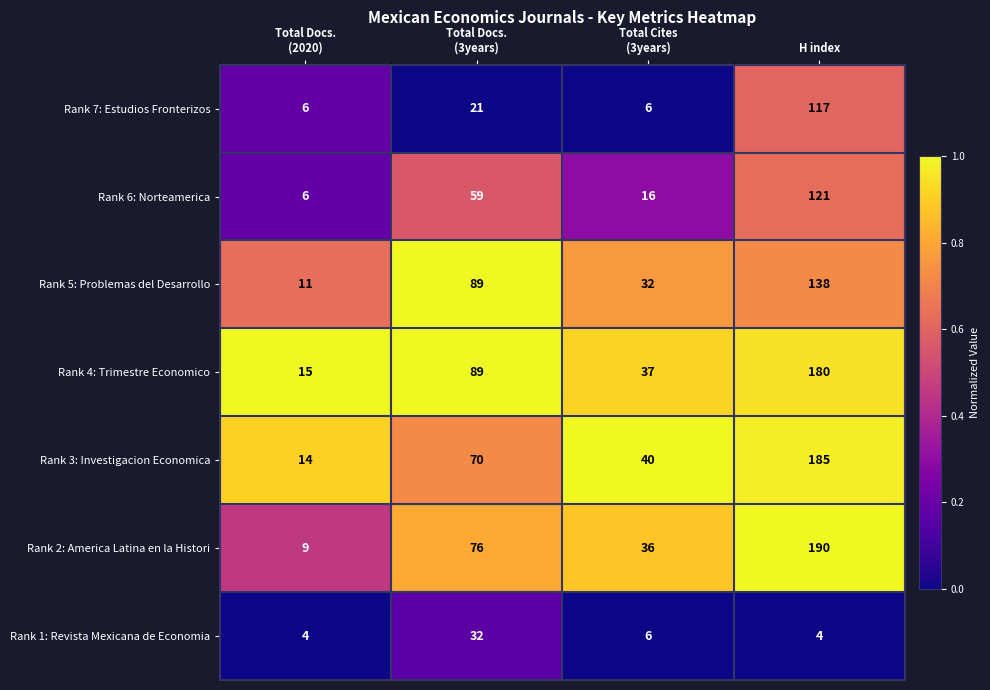

Which category has the highest value across all series?

H index